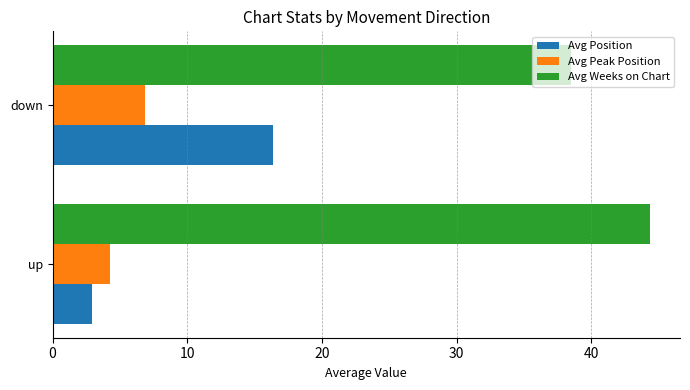

What is the average value of the Avg Position series?

9.6